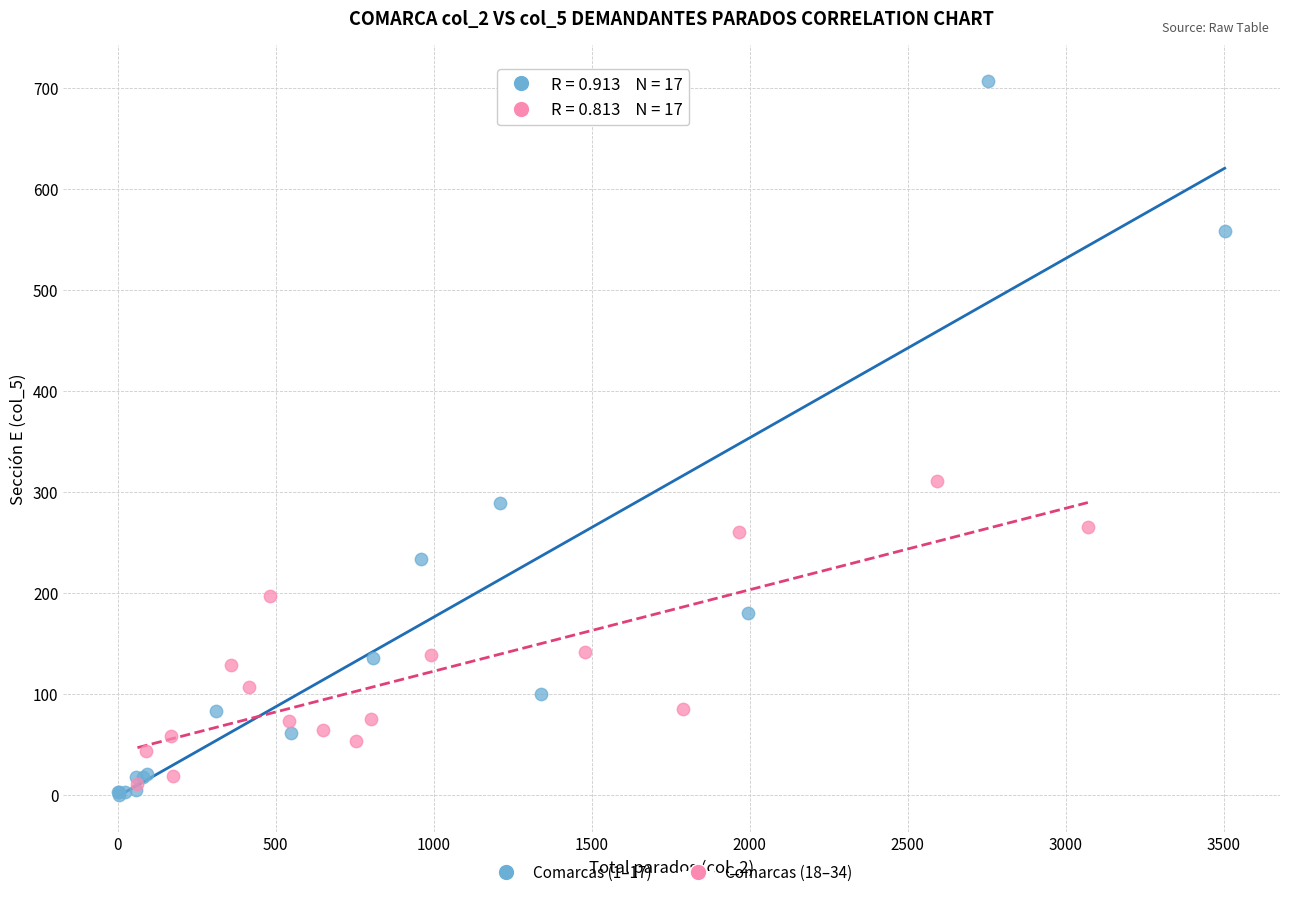

Which series contains the highest Y value?

Comarcas (1–17)